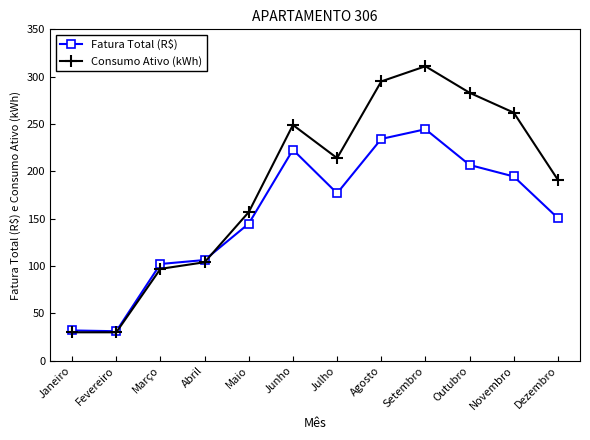

True or false: Fatura Total (R$) has more than 2 points higher than both neighbors.

False